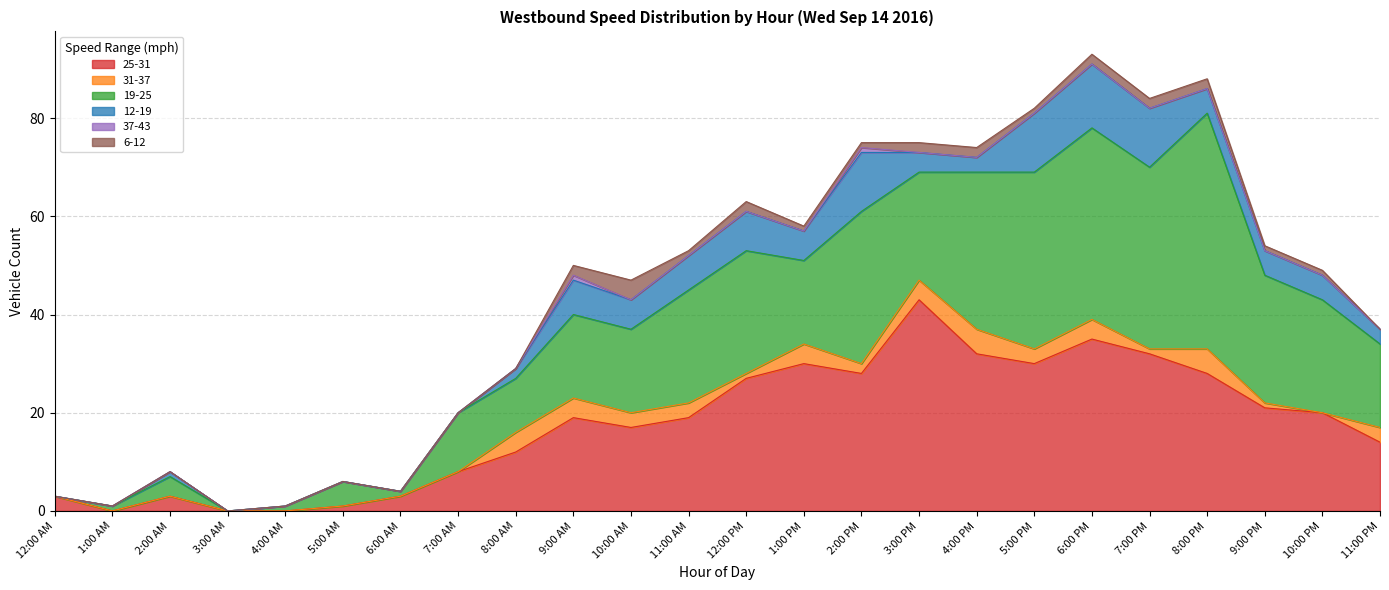

Which has a higher value, 11:00 PM or 5:00 AM?

11:00 PM